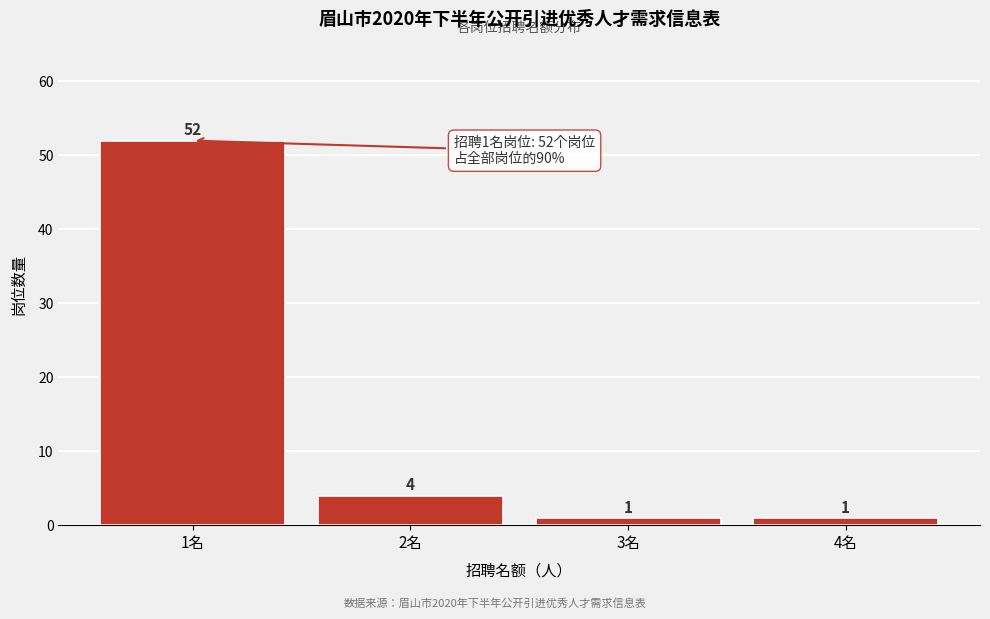

Reading left to right, list all the values displayed in this chart.

52	4	1	1